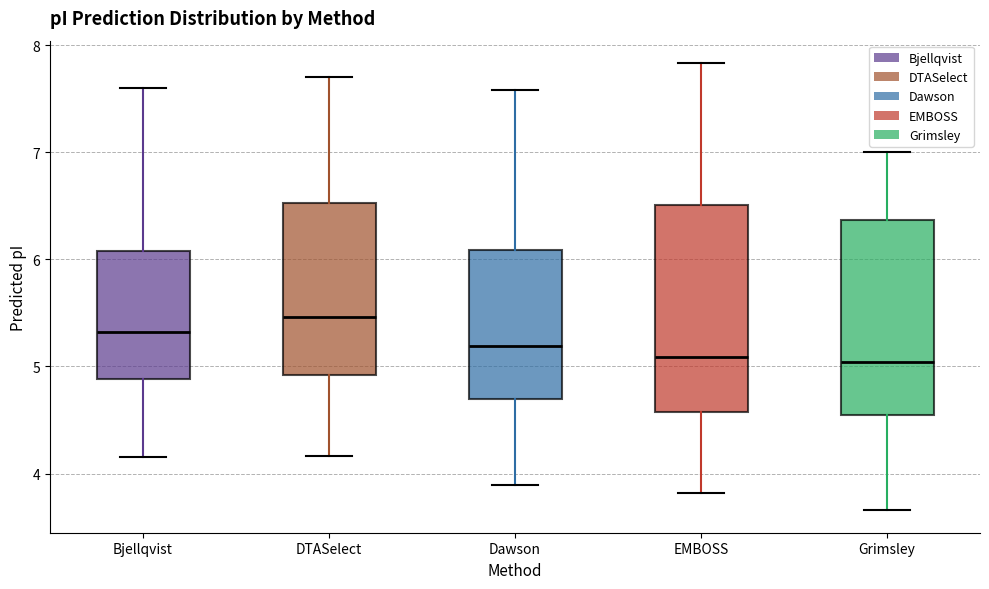

Where does the upper whisker of the box for Dawson end on the y-axis? The values are not printed on the chart, so give them approximately, as read against the axis.

7.6